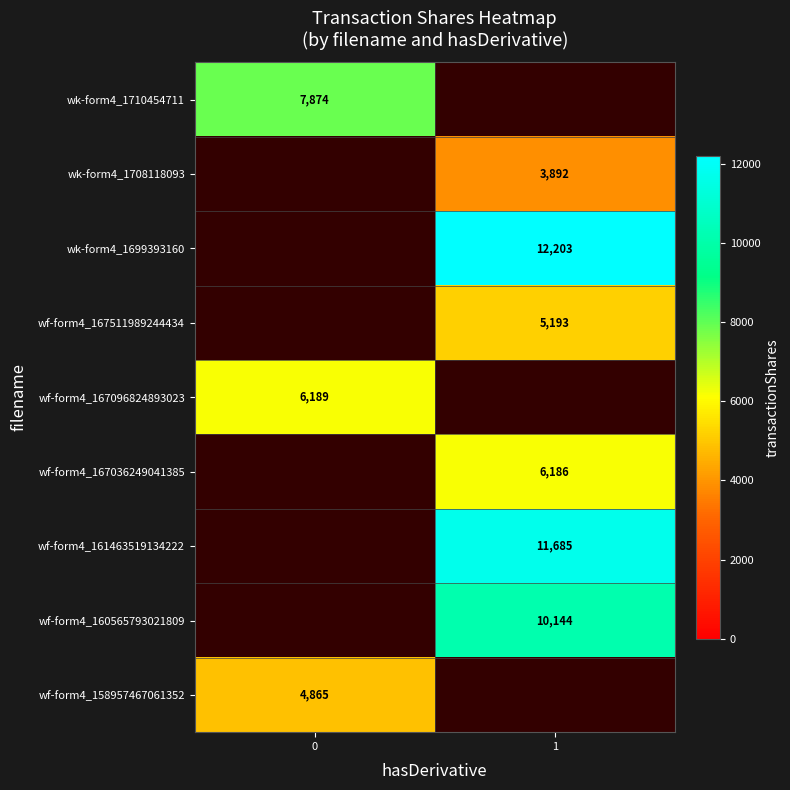

True or false: wk-form4_1710454711 has a value of 3982 at 0.

False